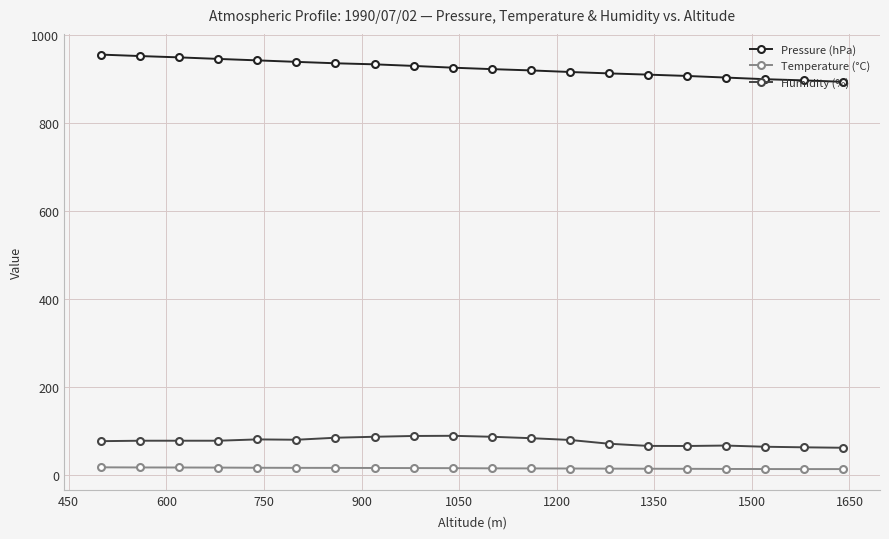

How many data points does each series have?

20